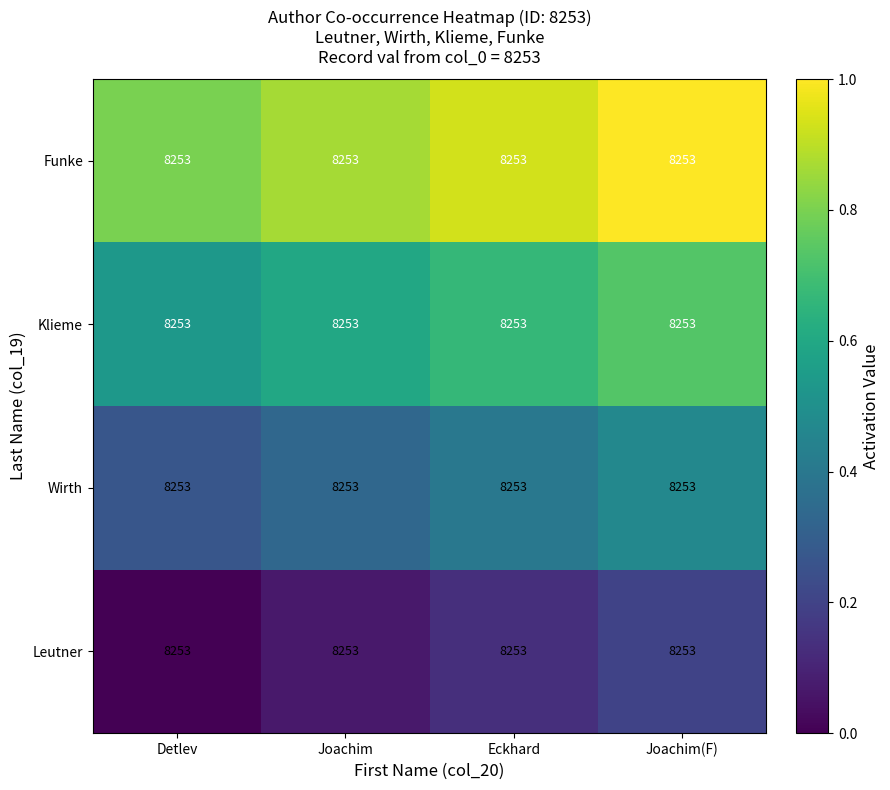

At which category is the sum across all series the highest?

Joachim(F)